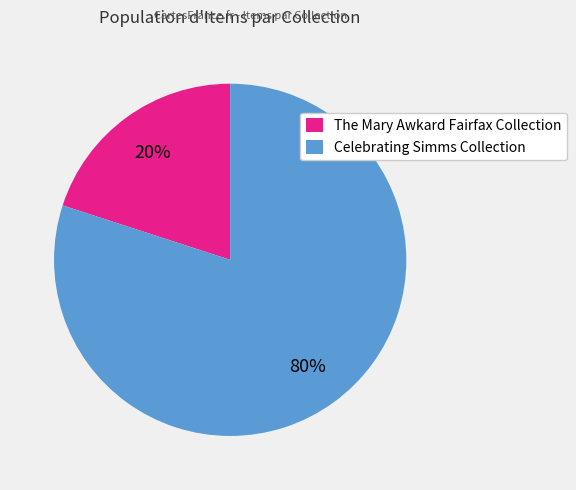

Does any single category account for the majority?

Yes